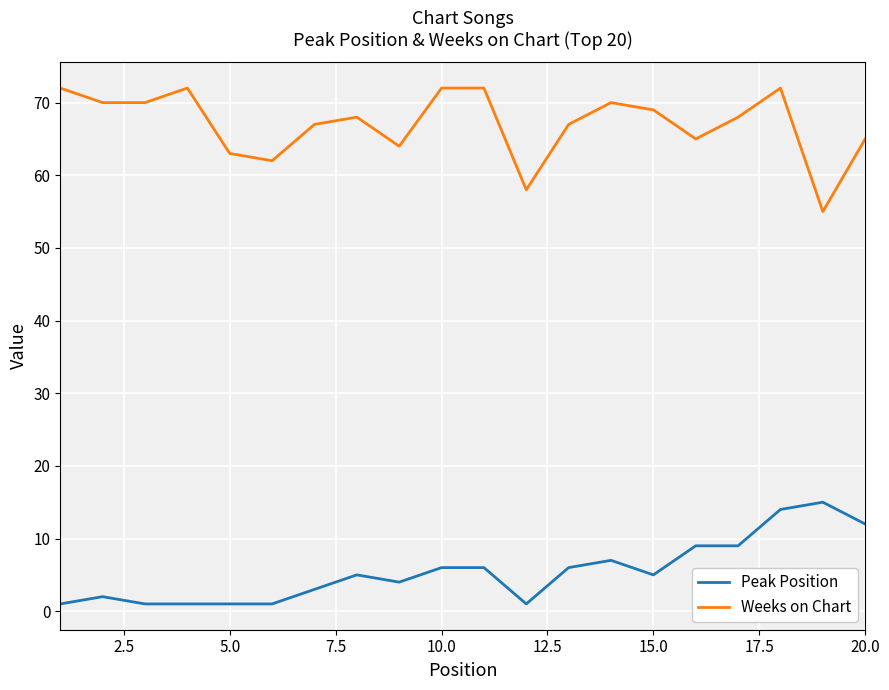

Reading right to left, transcribe all the data shown in this chart.

Peak Position: 12	15	14	9	9	5	7	6	1	6	6	4	5	3	1	1	1	1	2	1
Weeks on Chart: 65	55	72	68	65	69	70	67	58	72	72	64	68	67	62	63	72	70	70	72